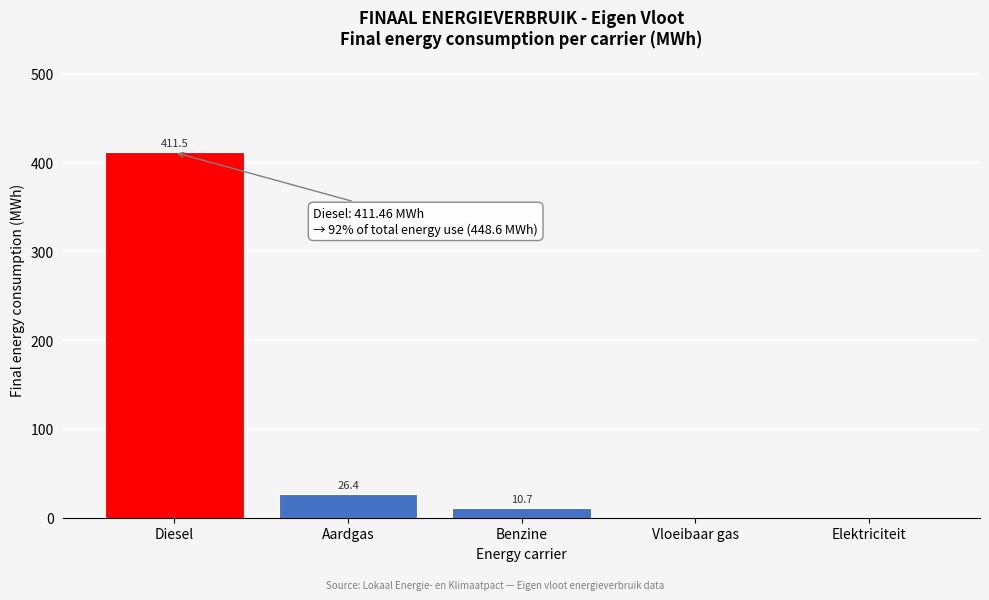

Reading left to right, transcribe all the data shown in this chart.

Diesel=411.5	Aardgas=26.4	Benzine=10.7	Vloeibaar gas=0.0	Elektriciteit=0.0